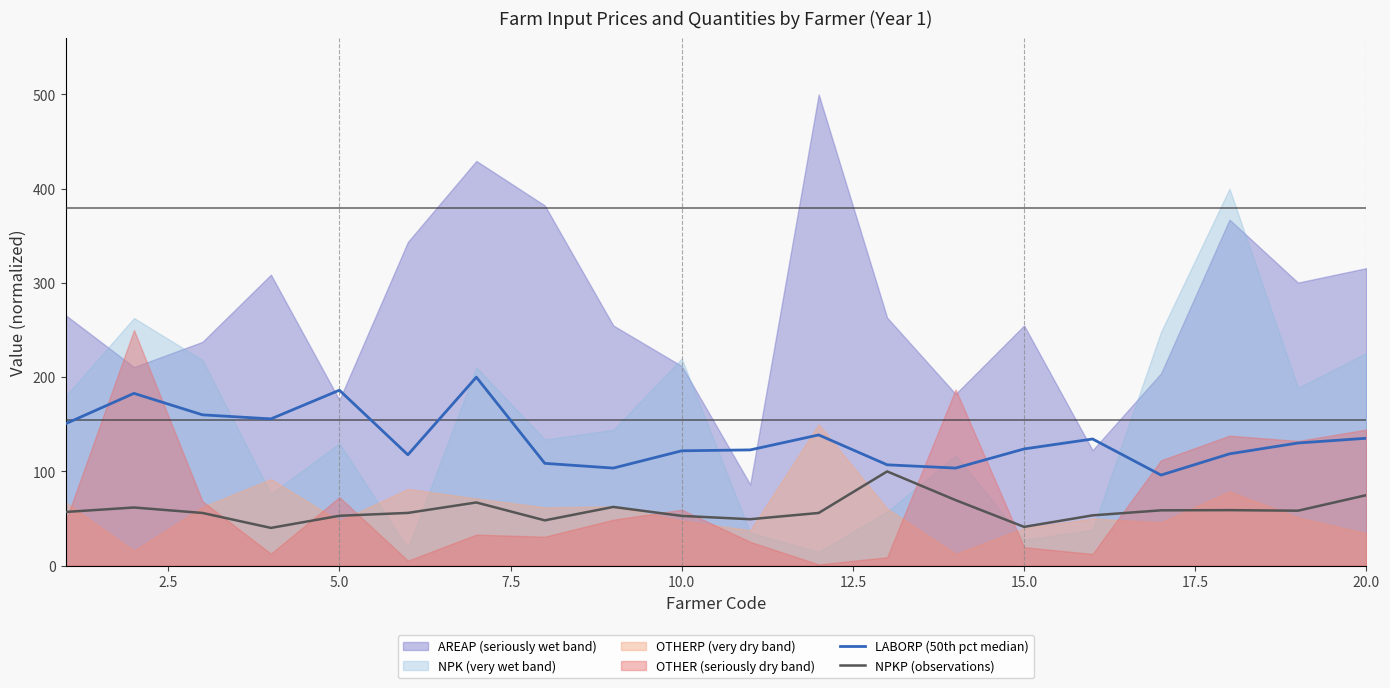

Reading right to left, extract all data points from this chart.

LABORP (50th pct median): 135.2	130.1	118.6	96.1	134.4	123.8	103.5	107.0	138.7	122.8	121.9	103.5	108.5	200.0	117.6	186.2	155.7	160.0	182.8	150.6
NPKP (observations): 74.8	58.3	58.9	58.7	53.4	41.1	69.5	100.0	55.9	49.3	52.8	62.3	48.1	67.0	56.0	52.9	40.0	55.9	61.7	57.0